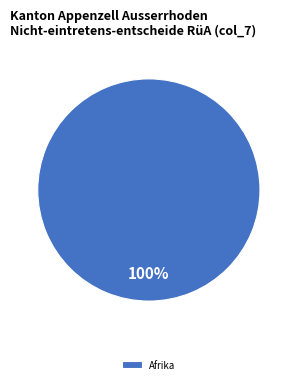

Does Afrika represent more than half of the total?

Yes